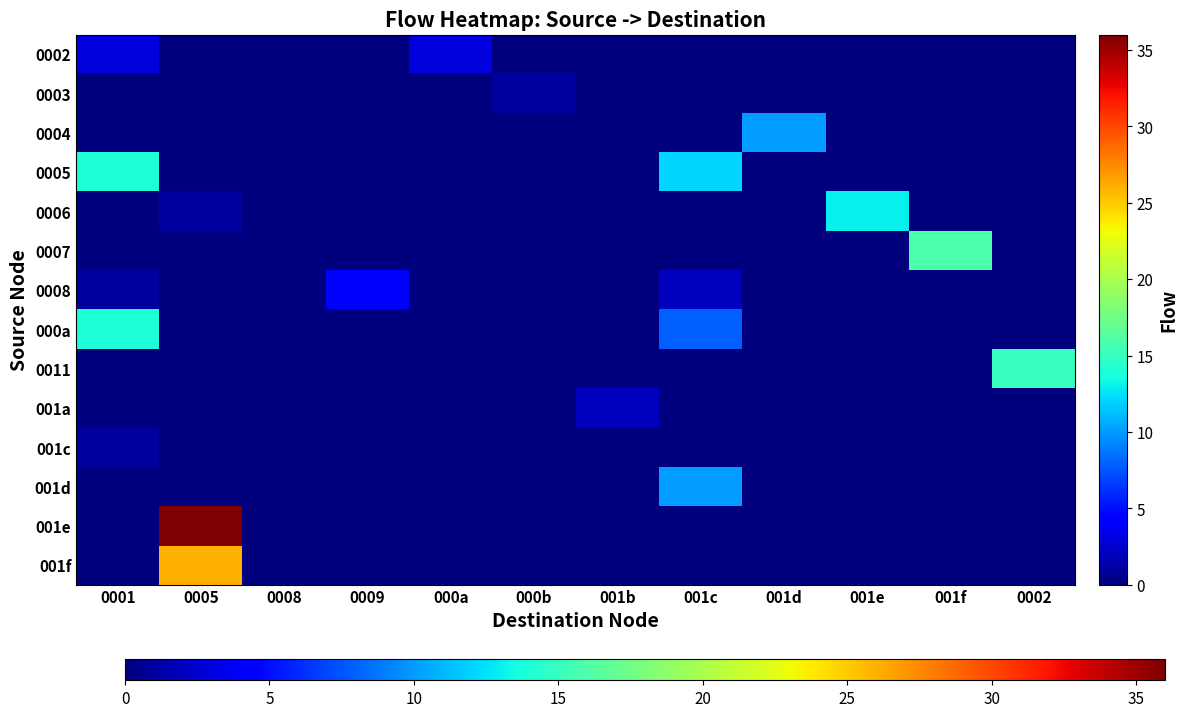

Rank the series by their maximum value, from lowest to highest.

0003, 001c, 001a, 0002, 0008, 0004, 001d, 0006, 0005, 000a, 0011, 0007, 001f, 001e